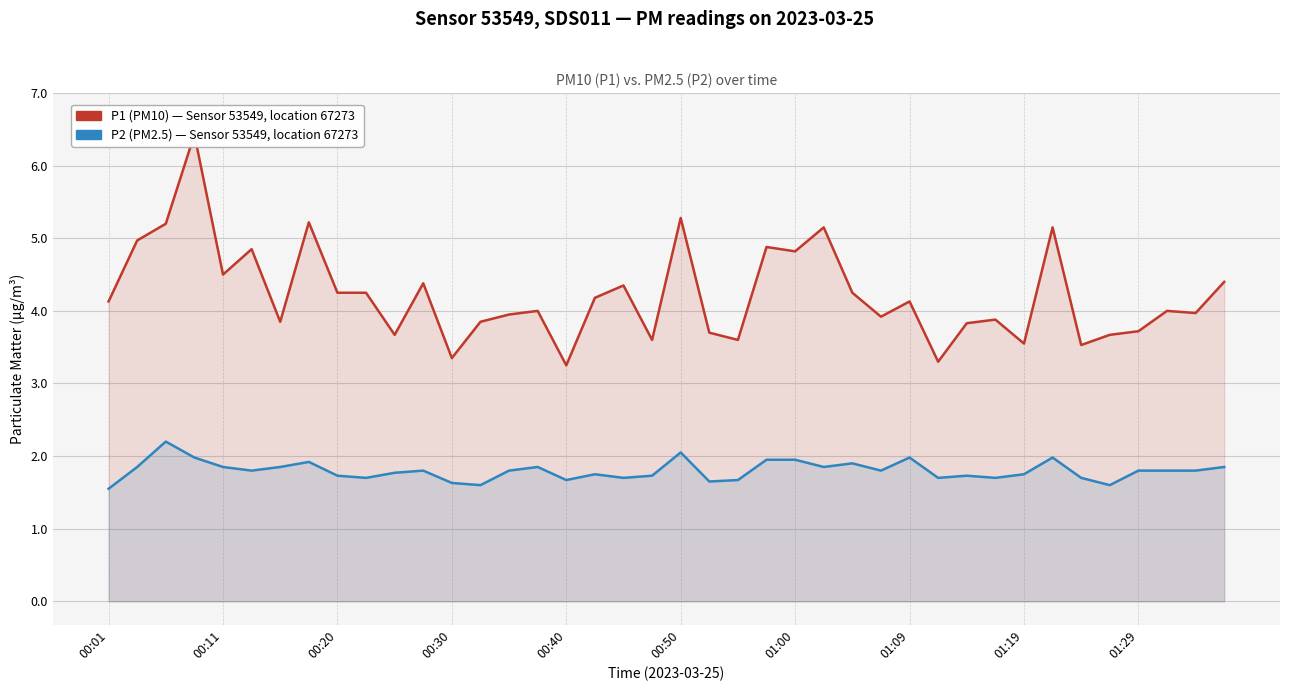

True or false: P2 (PM2.5) has more than 2 points higher than both neighbors.

True